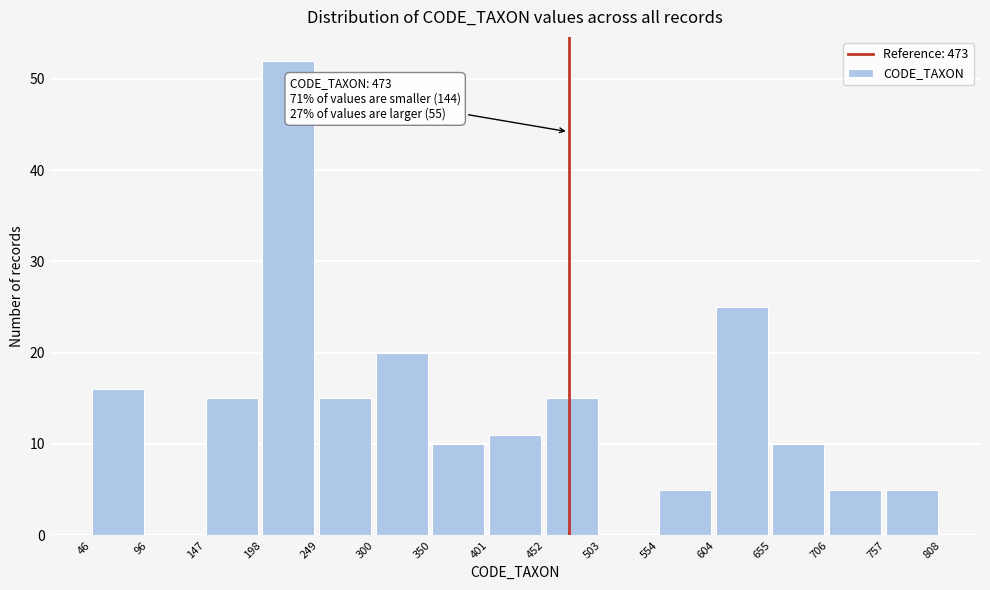

Which range on the x-axis has the tallest bar?

198 to 249